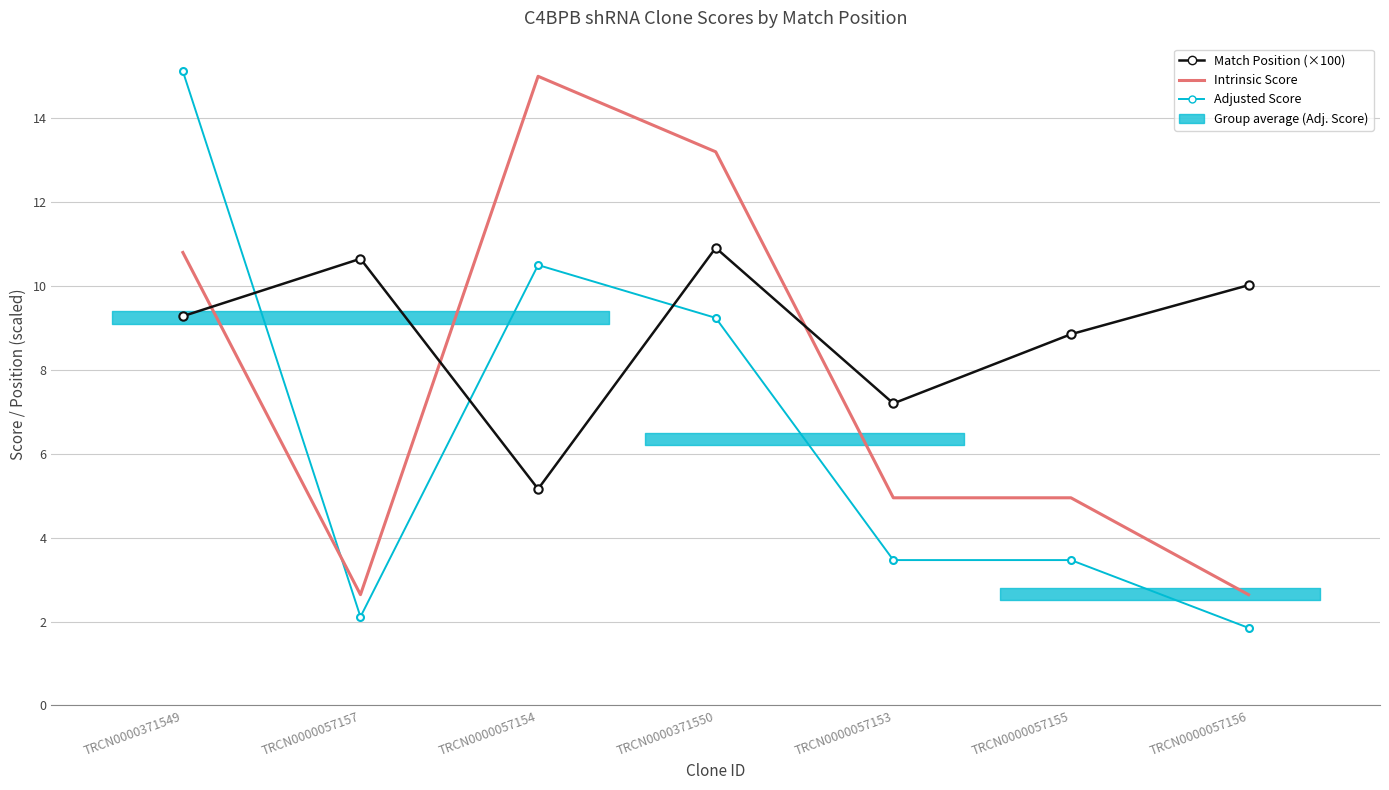

Between TRCN0000057155 and TRCN0000371550, which is larger?

TRCN0000371550